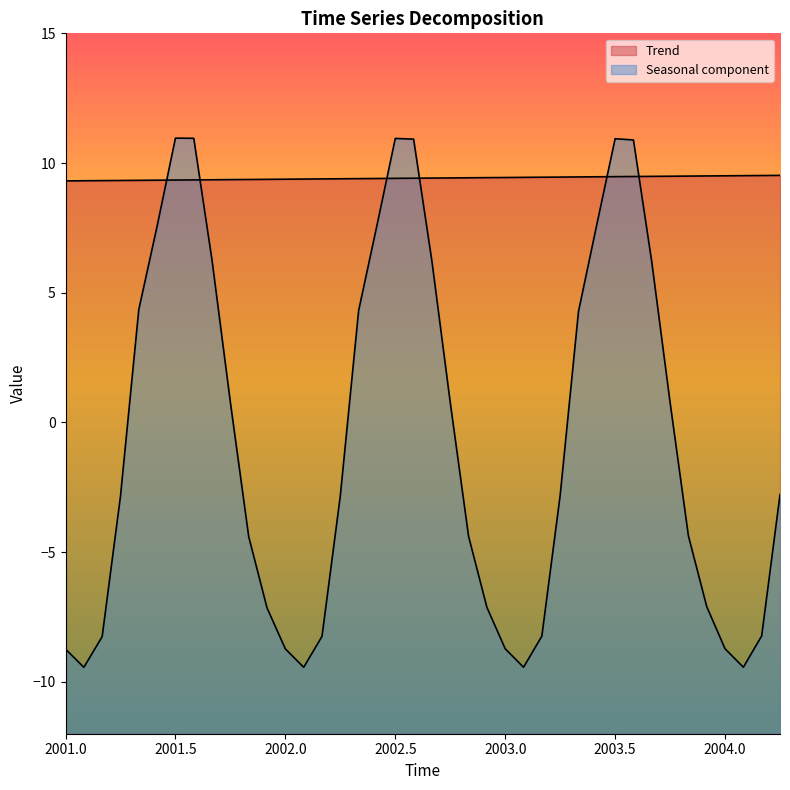

True or false: Trend and Seasonal component cross at least once.

True